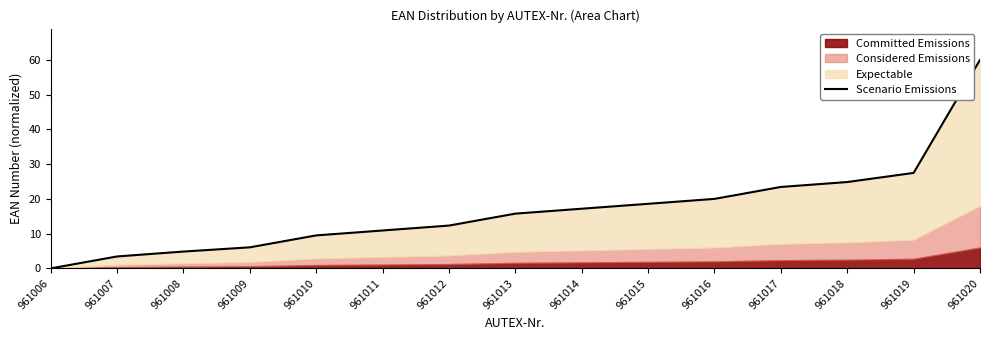

True or false: the data has more than 1 interior local peaks.

False